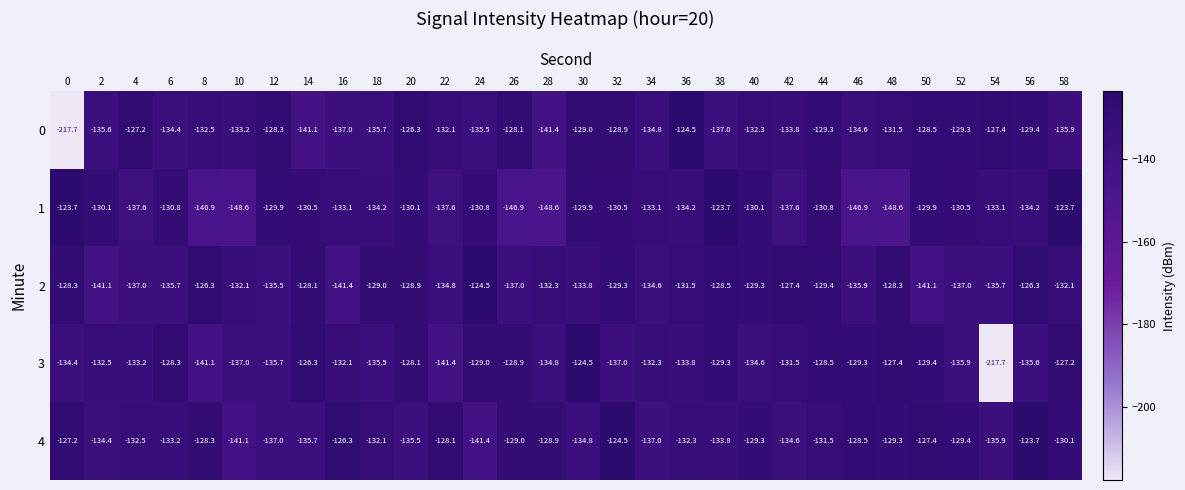

Is it true that 1 equals -71.5 at 44?

False